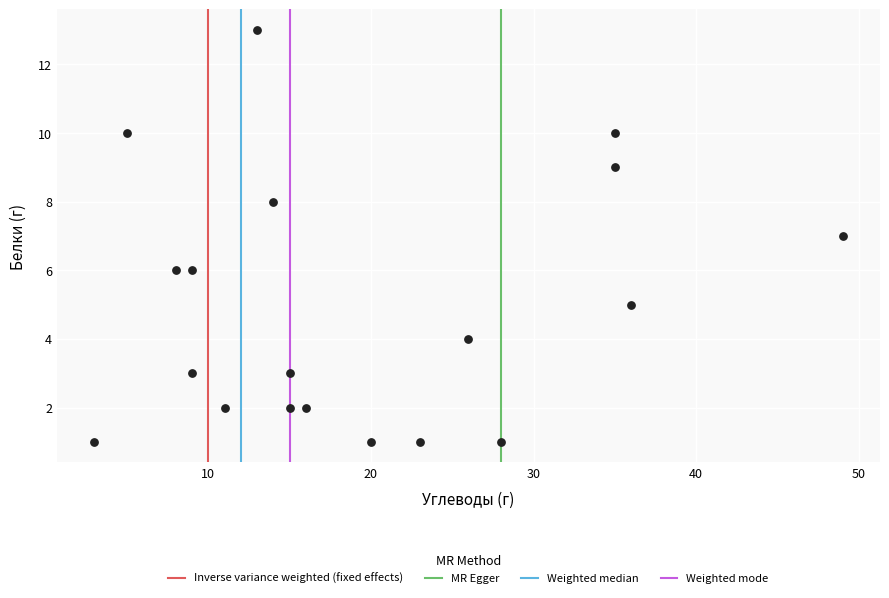

What is the range of X values (max minus min)?

46